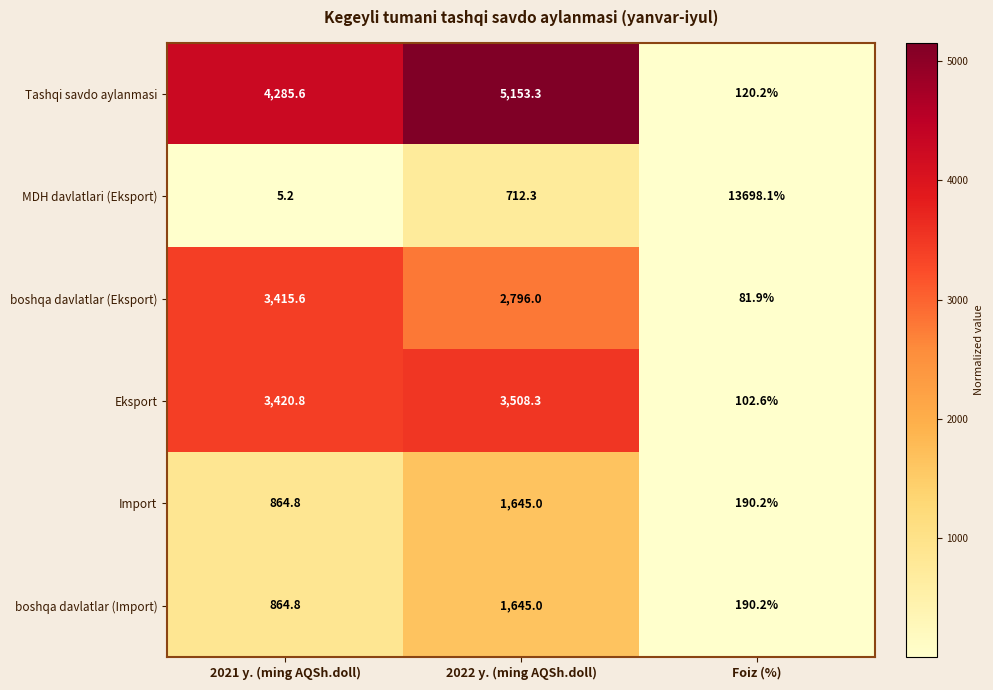

The Tashqi savdo aylanmasi series shows 79.2 at Foiz (%). True or false?

False